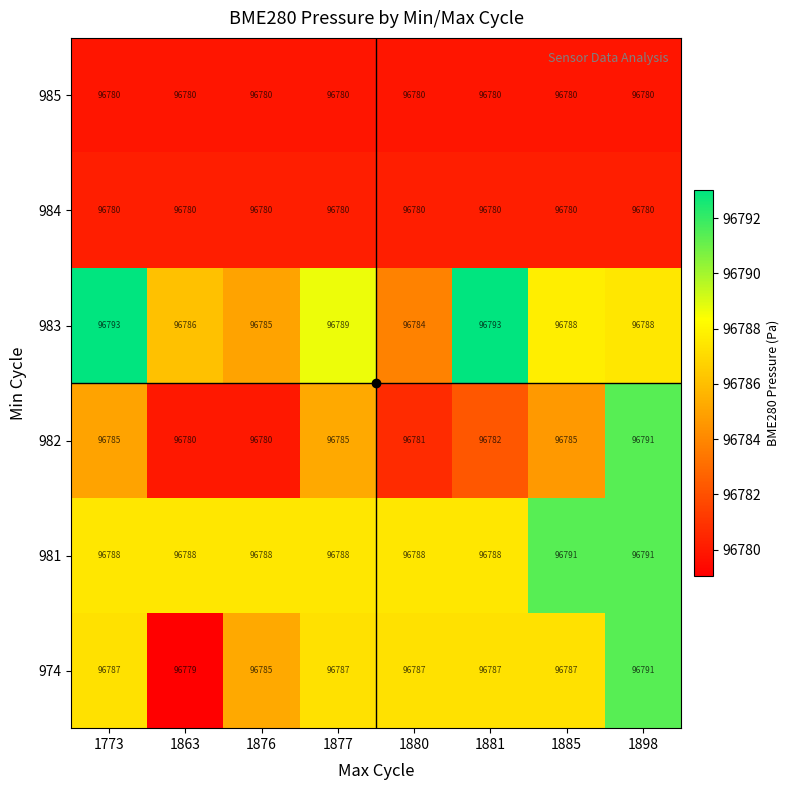

At which category is the sum across all series the highest?

1898